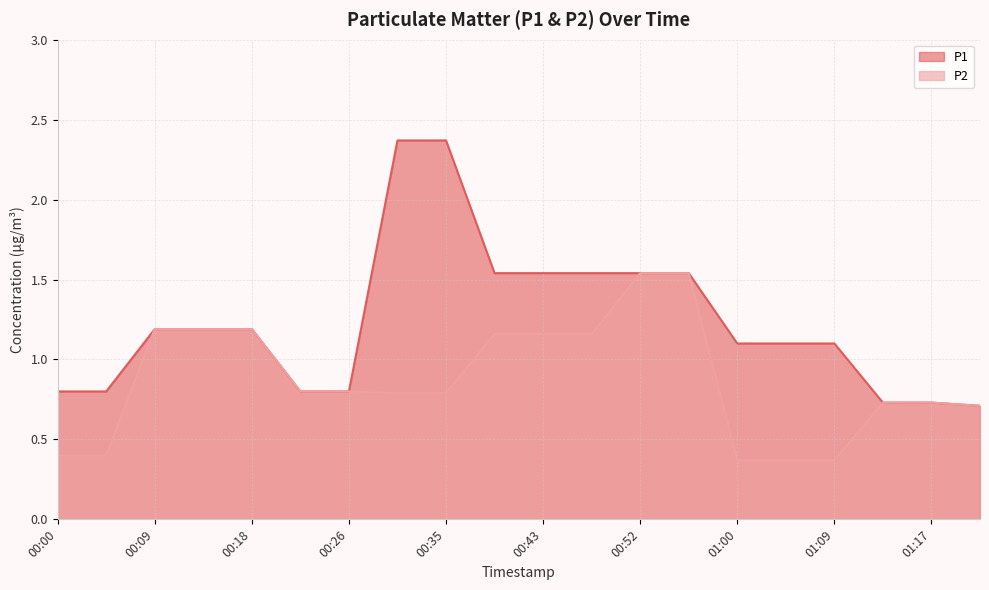

How many data points in P1 are less than 1?

7